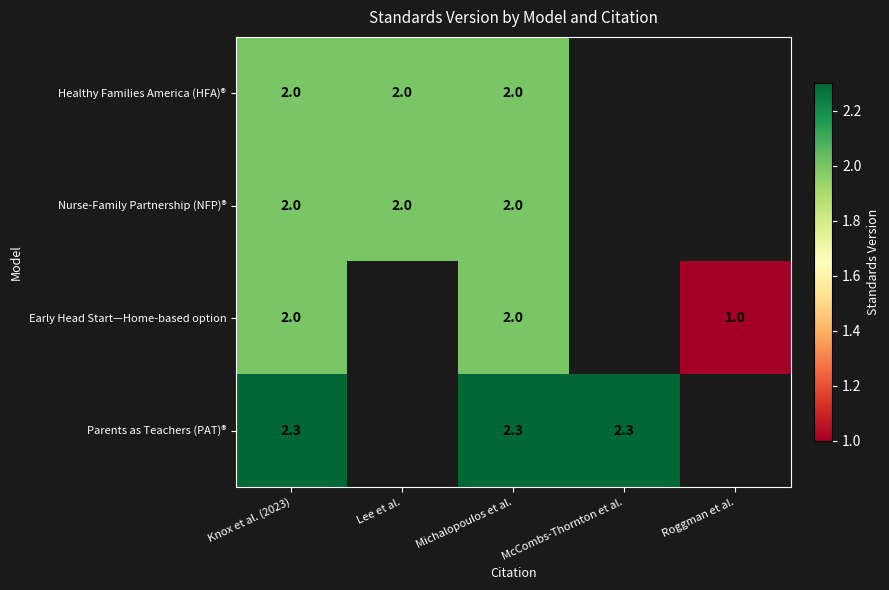

What is the total value across all series at Knox et al. (2023)?

8.3